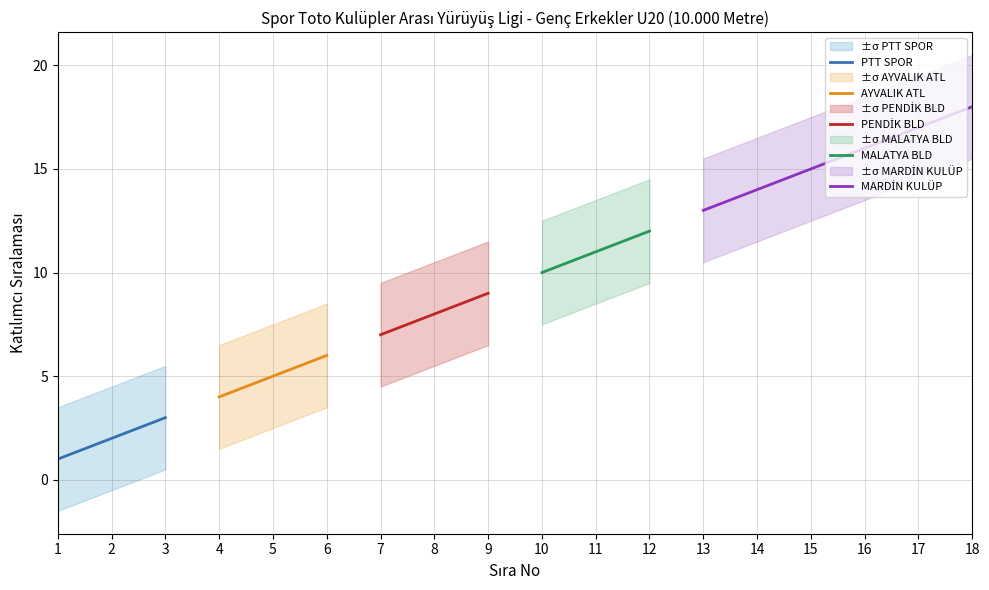

At which label does PTT SPOR reach its peak?

3